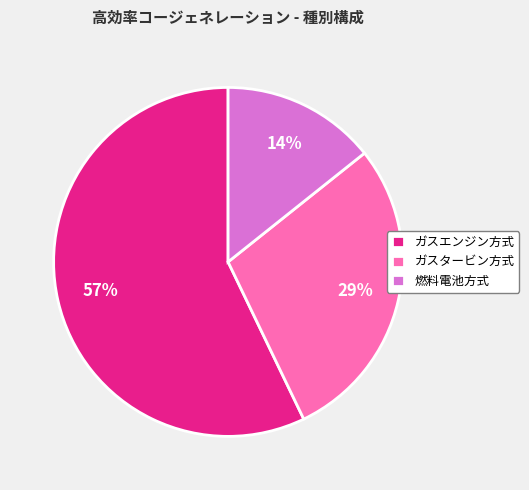

To the nearest percent, what percentage of the pie is 燃料電池方式?

14%